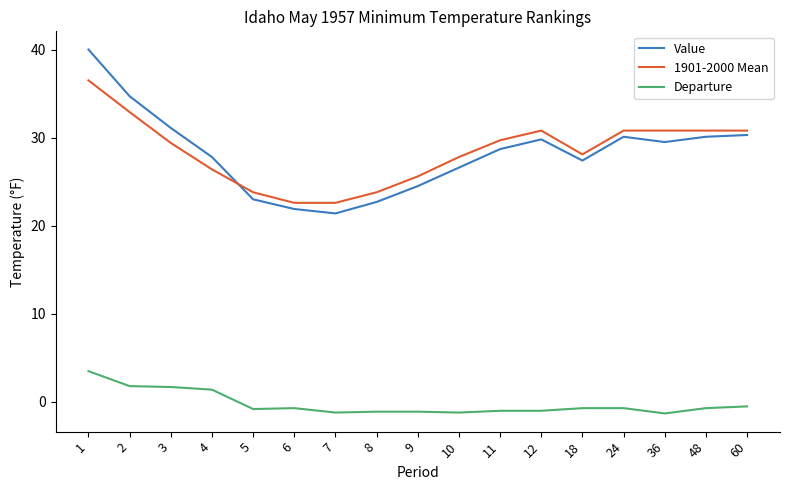

At which label does Value first exceed 28?

1